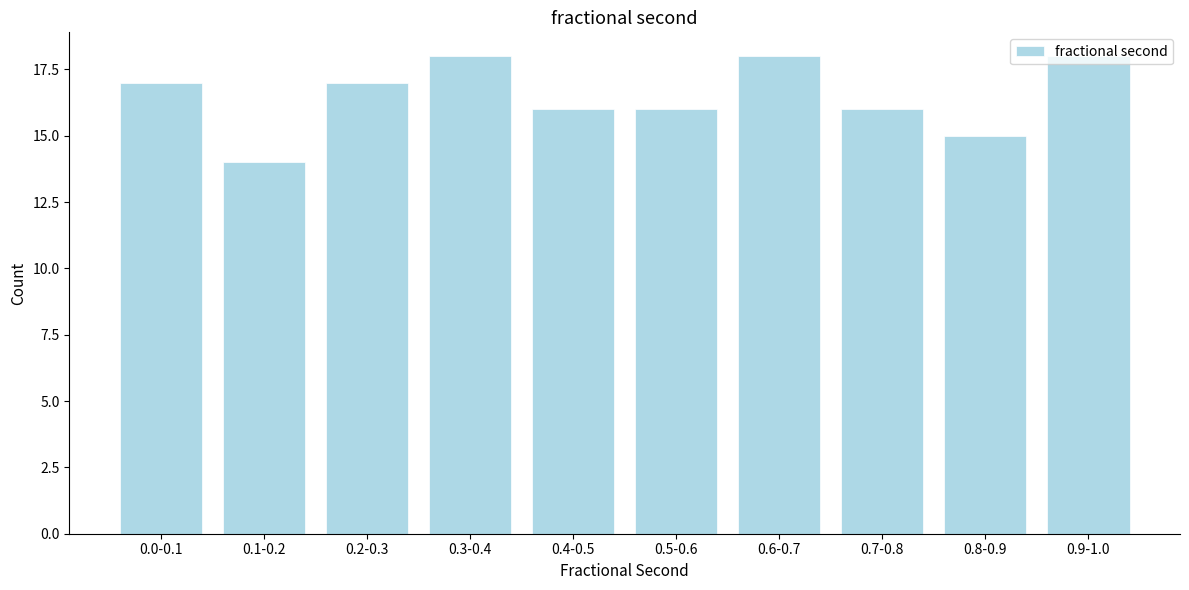

What is the greatest value displayed?

18